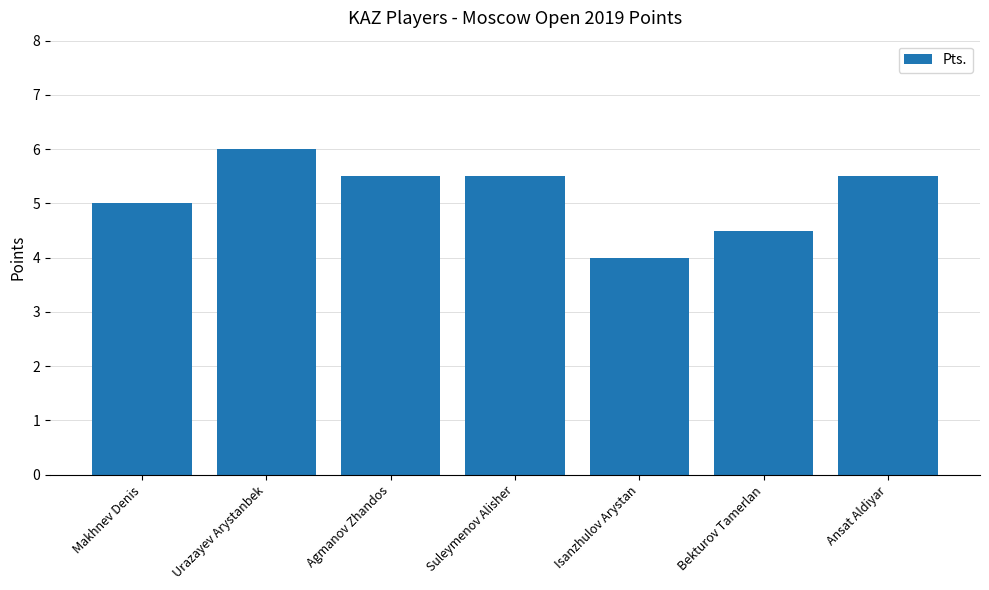

Where is the data nearest to the value 5?

Makhnev Denis